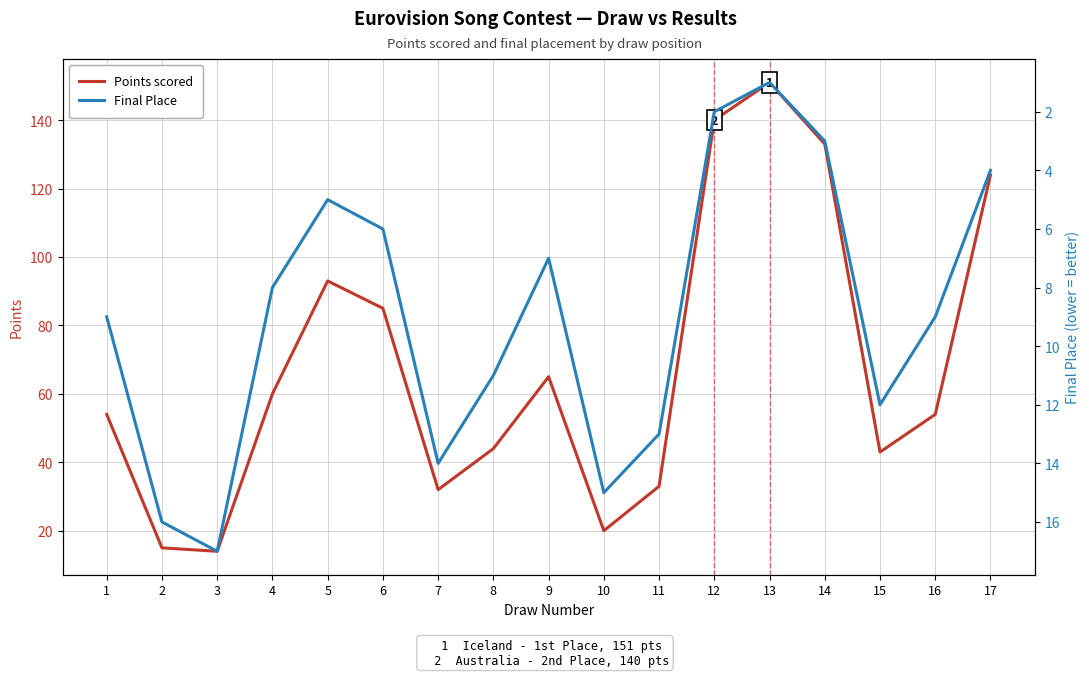

What value does the Points scored series have at 11, to the nearest 5?

35